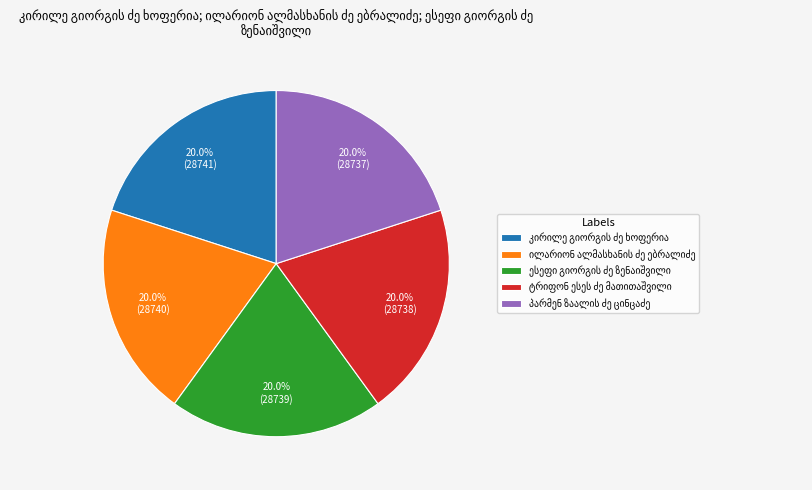

How many segments does this pie chart have?

5